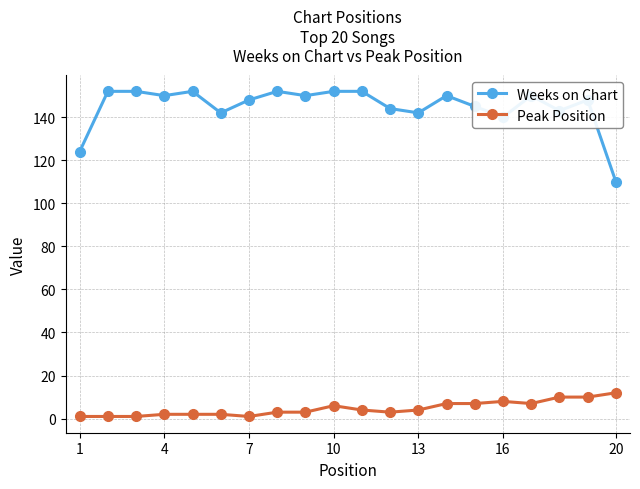

True or false: Peak Position has more than 0 interior local peaks.

True